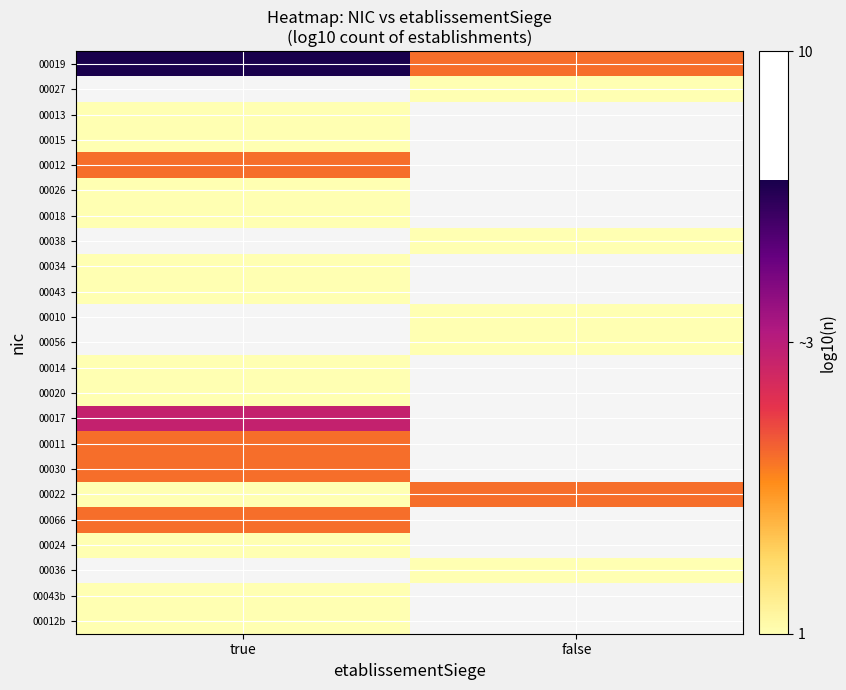

At which label is 00043 closest to 0?

true